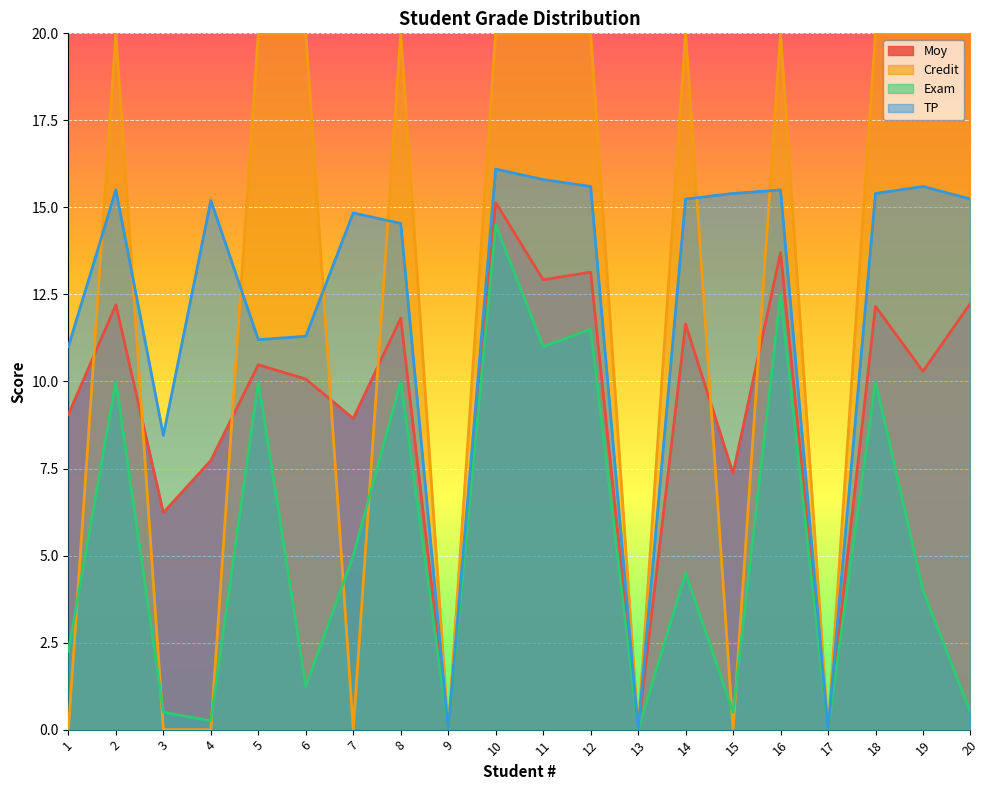

True or false: Exam has more than 0 interior local peaks.

True